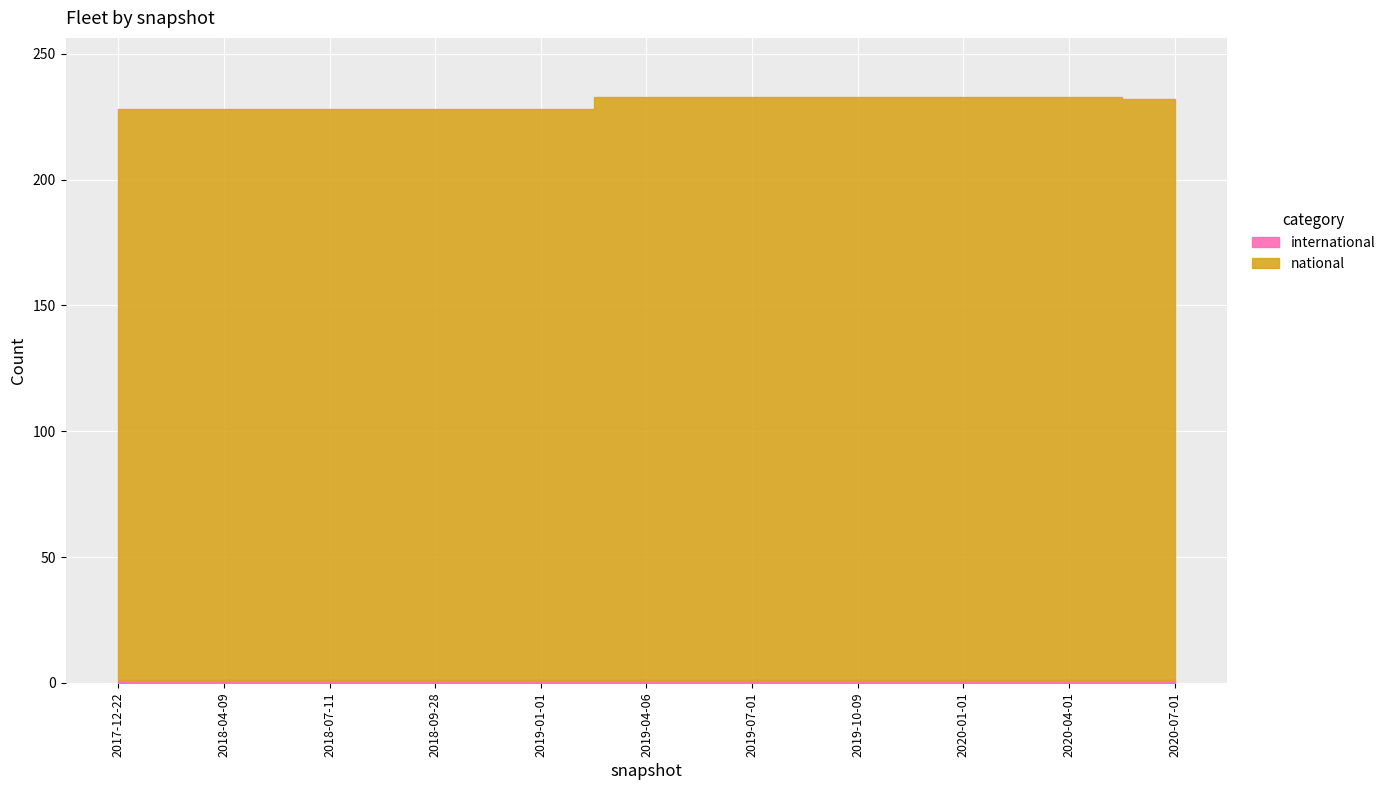

What is the sum of the international values at 2019-01-01 and 2019-07-01?

2